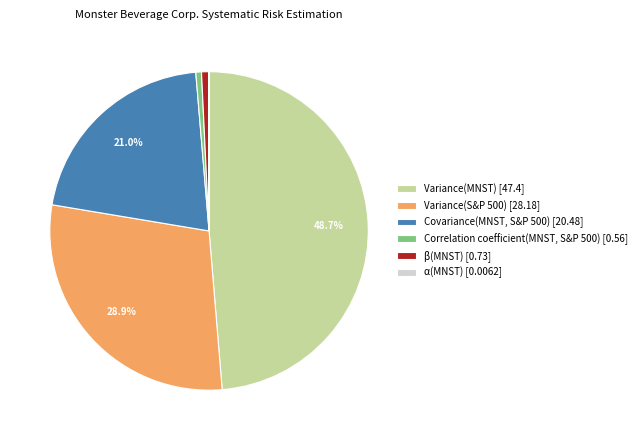

Does any single category account for the majority?

No